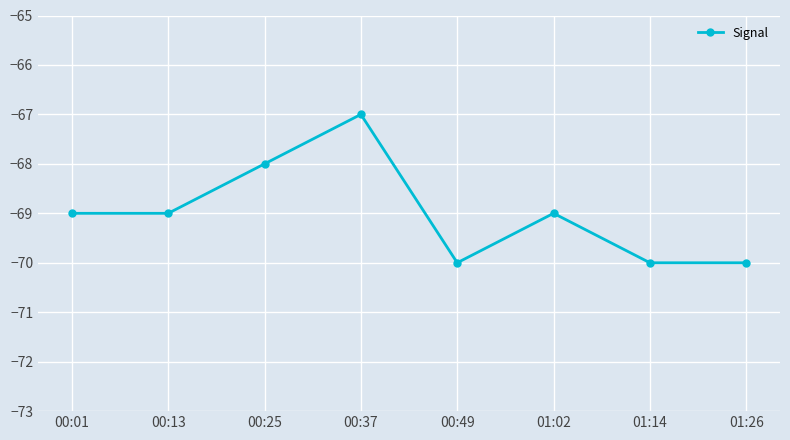

How many interior local peaks (higher than both neighbors) does the data have?

2